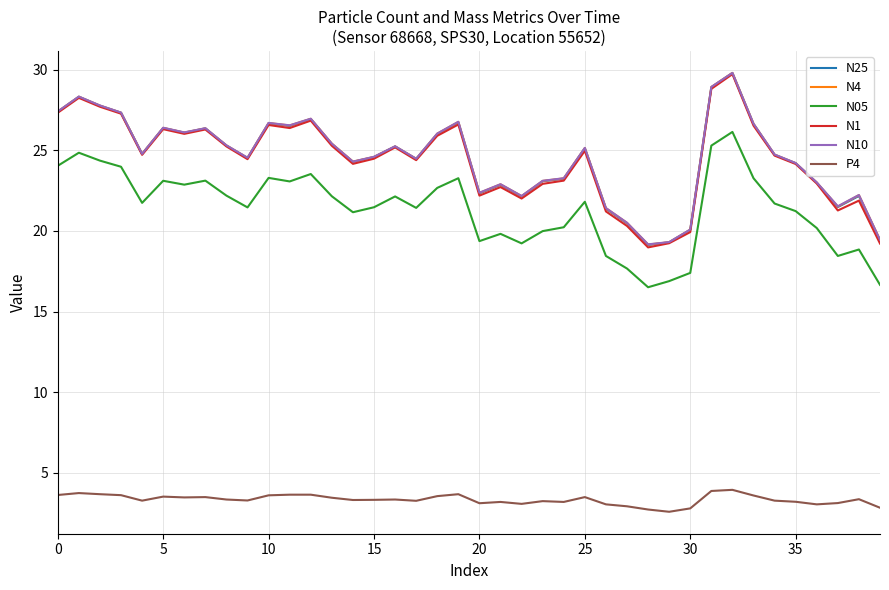

True or false: N05 and N10 intersect in this chart.

False